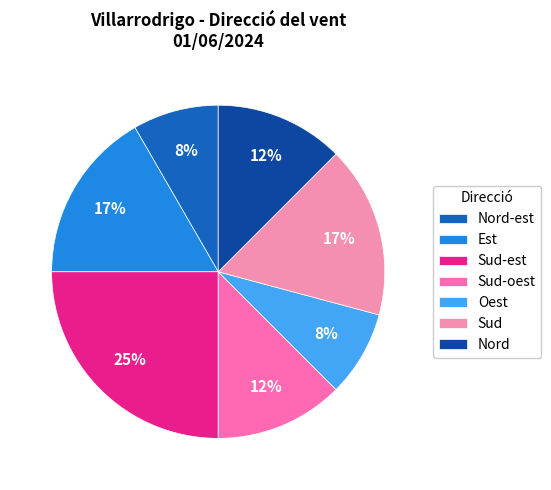

How many segments does this pie chart have?

7